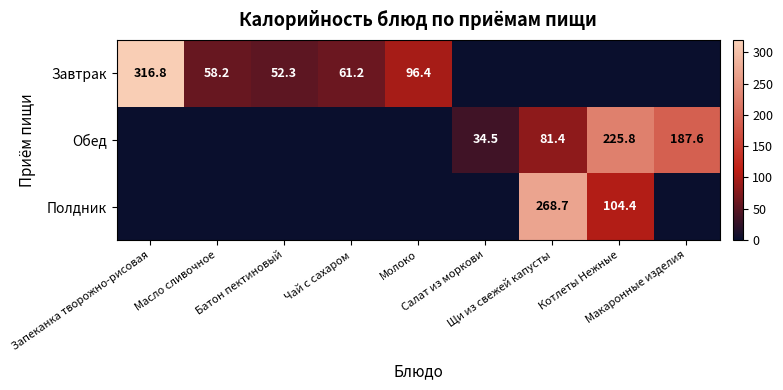

What is the difference between the maximum and minimum values in the Полдник series?

268.7